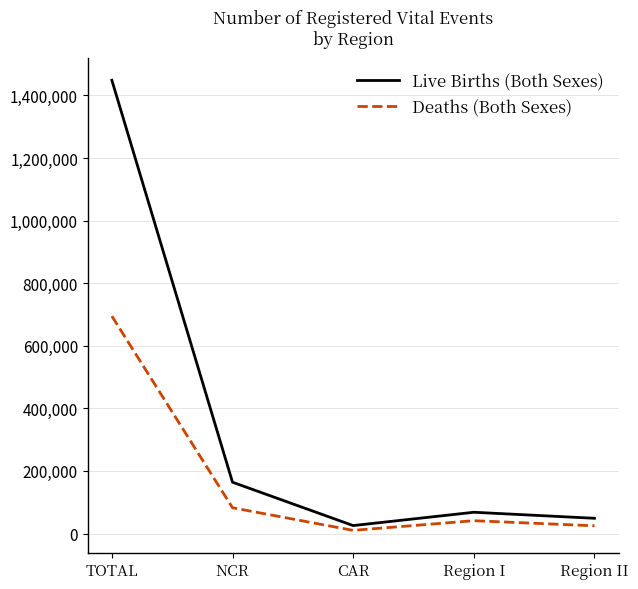

What position from the right is Region II?

1